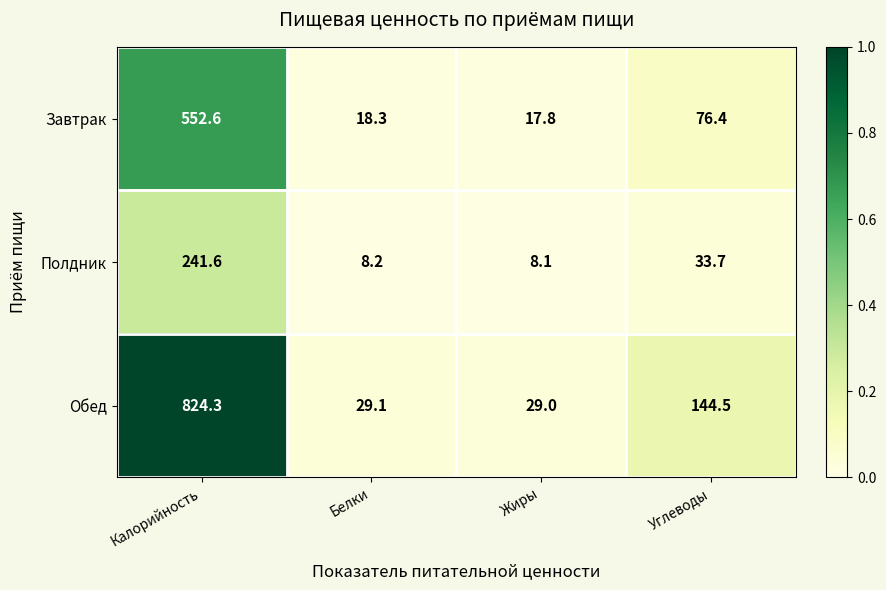

The Полдник series shows 57.5 at Углеводы. True or false?

False